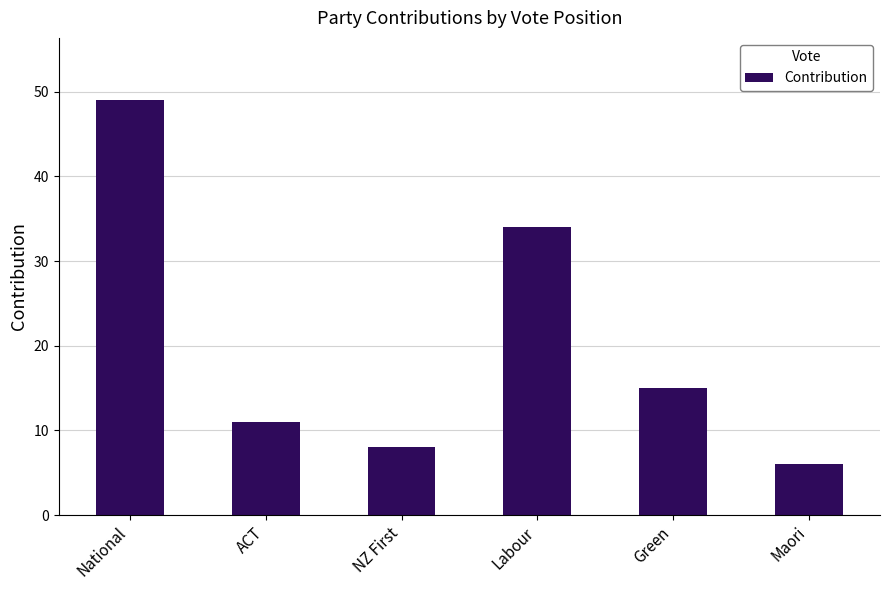

Which has a higher value, Labour or Green?

Labour